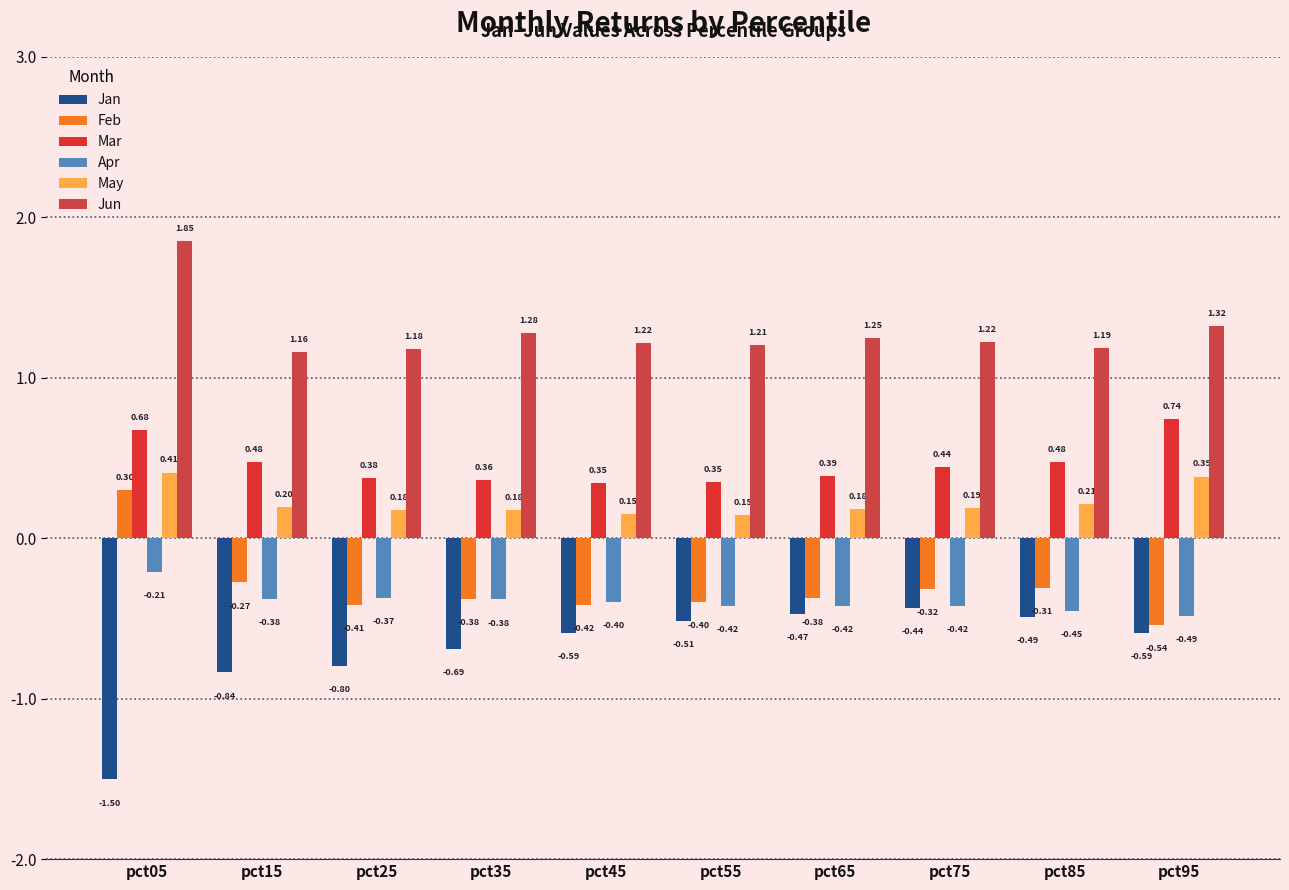

What is the minimum value for Jan?

-1.5